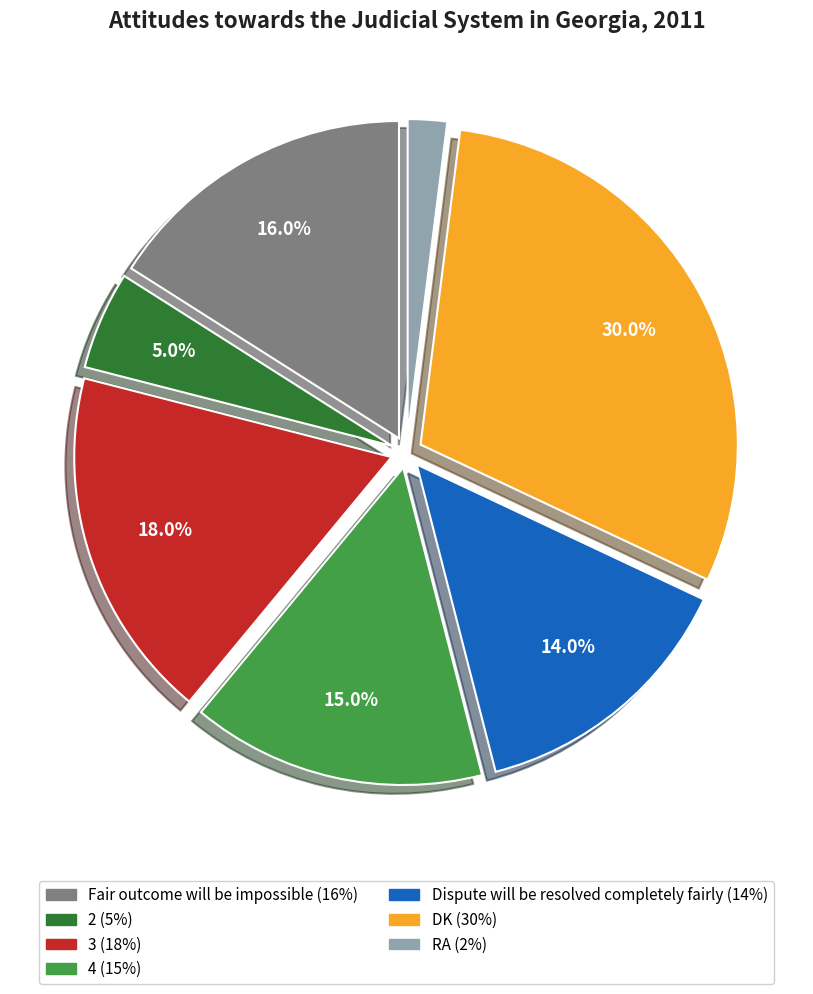

What is the largest slice in the pie chart?

DK